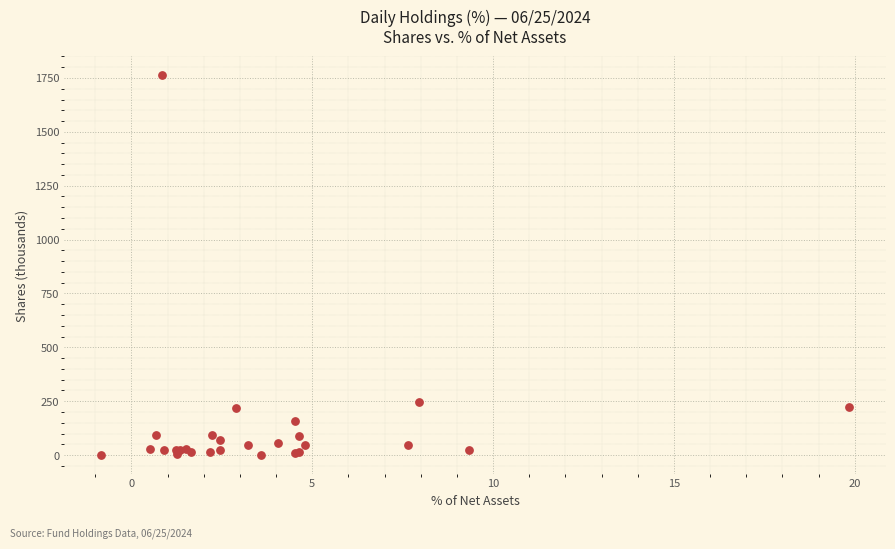

What Y value in the scatter plot is closest to 881?

247.8